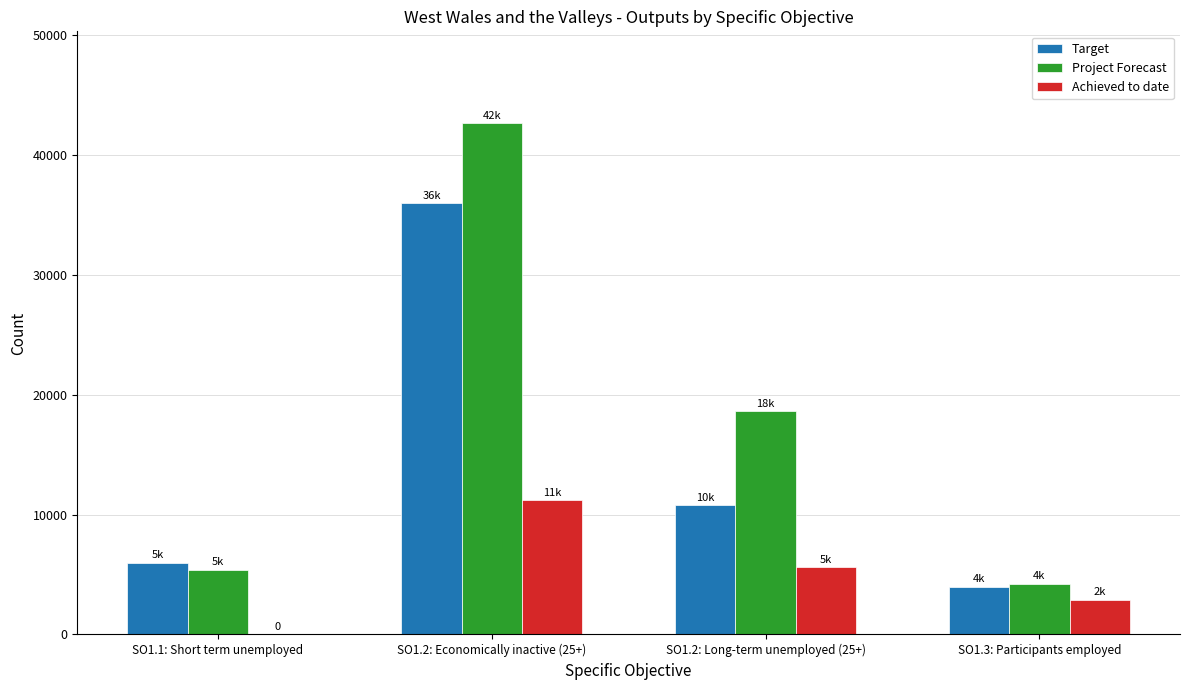

What is the difference between the Achieved to date values at SO1.3: Participants employed and SO1.2: Economically inactive (25+)?

8290